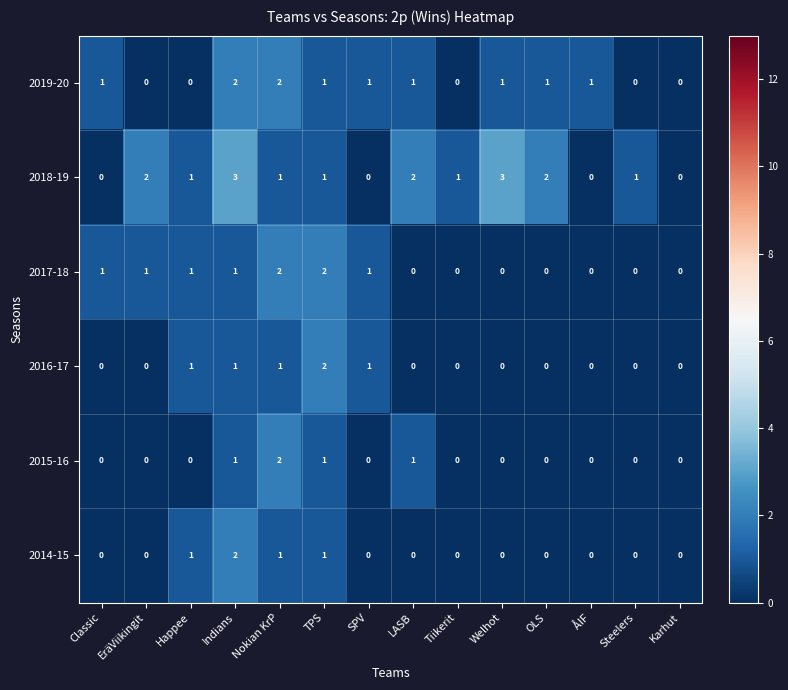

Between EräViikingit and SPV, which series saw the biggest shift?

2018-19